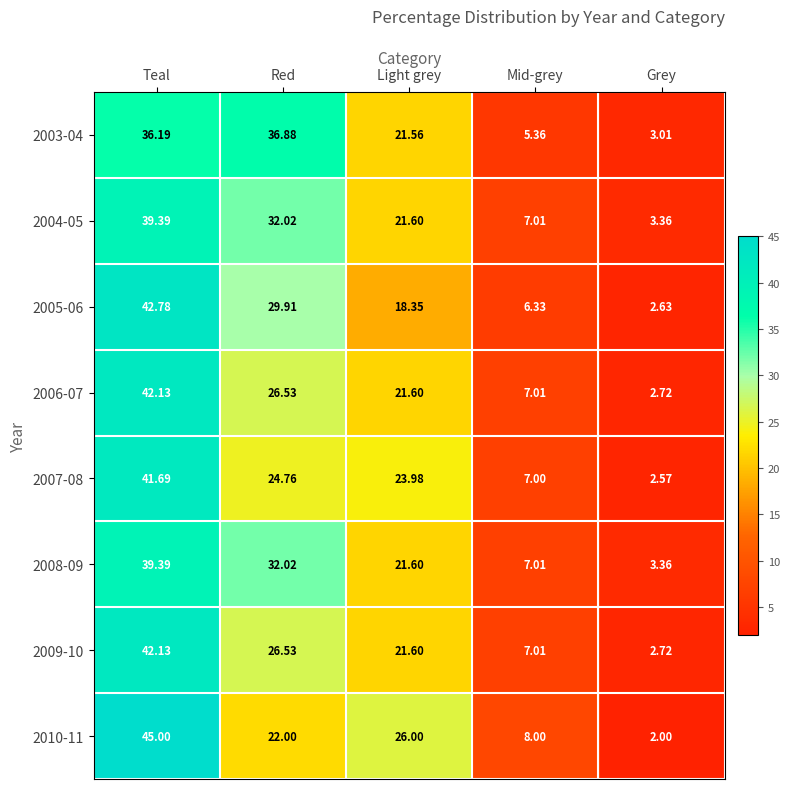

Which series has the largest range (max minus min)?

2010-11